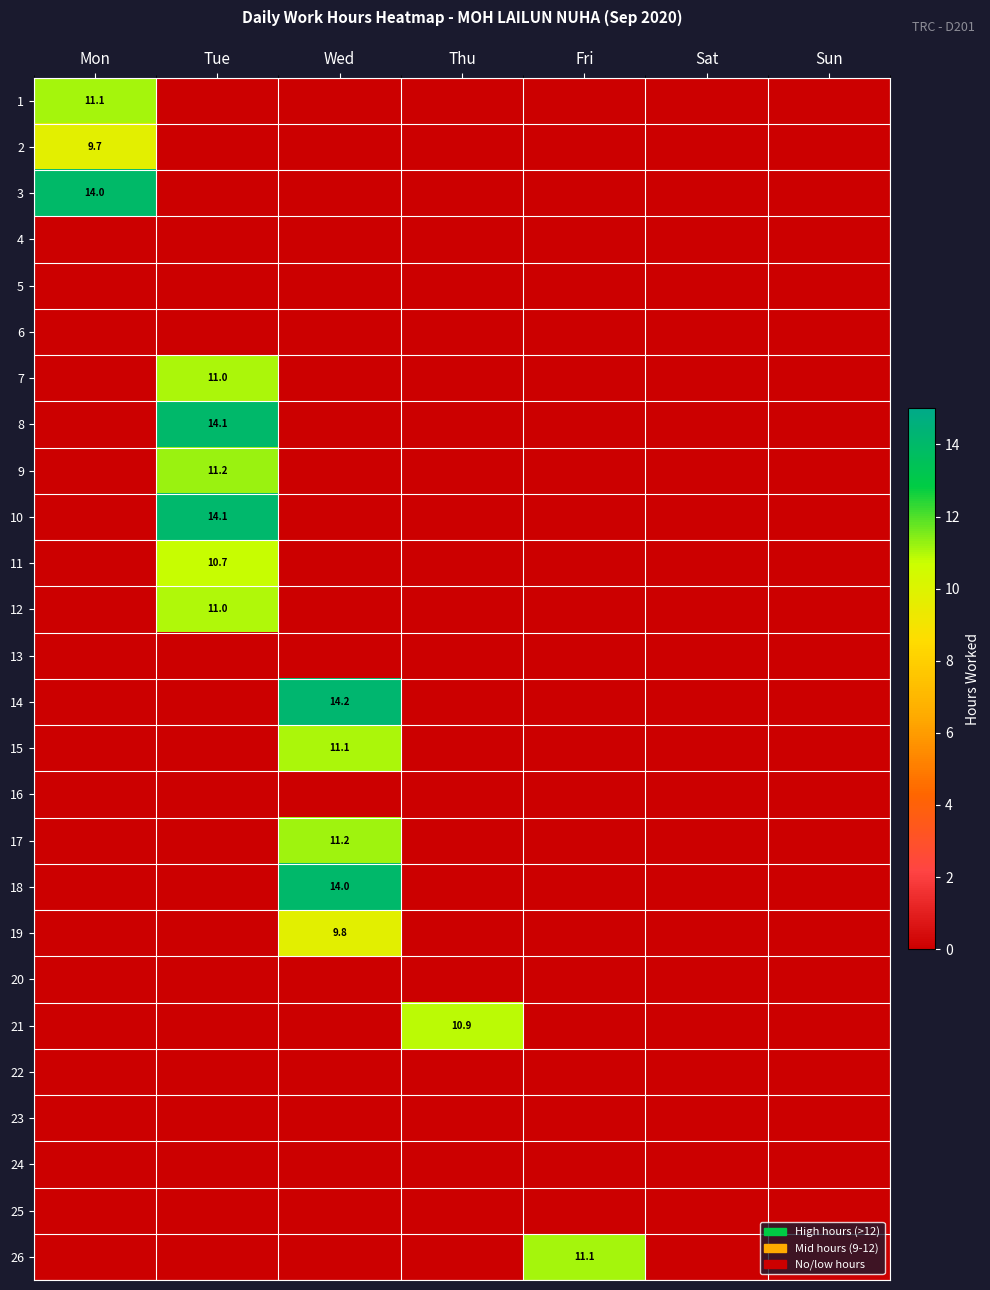

At which category is the sum across all series the highest?

Tue